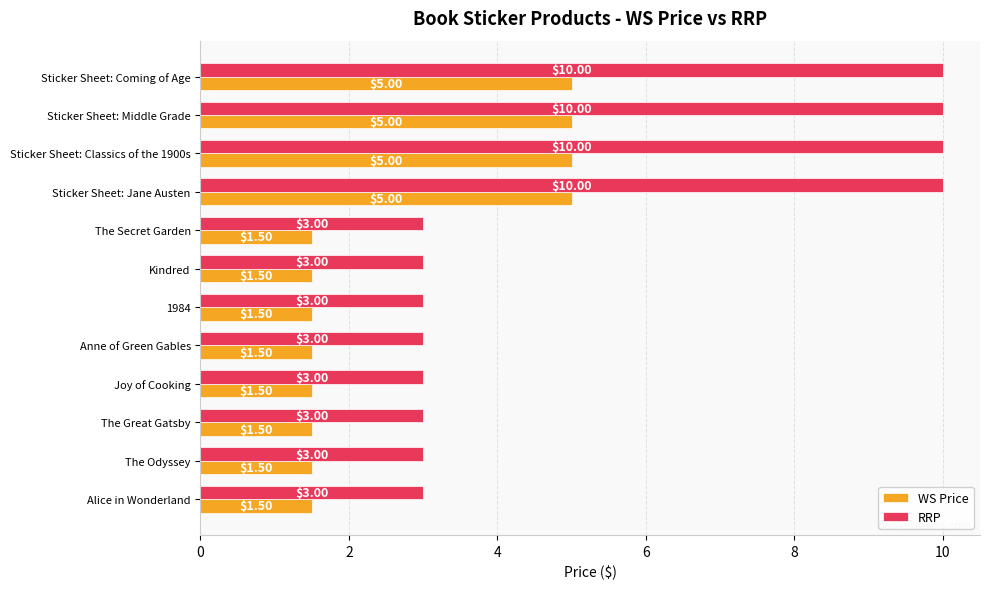

Which series has the widest spread of values?

RRP